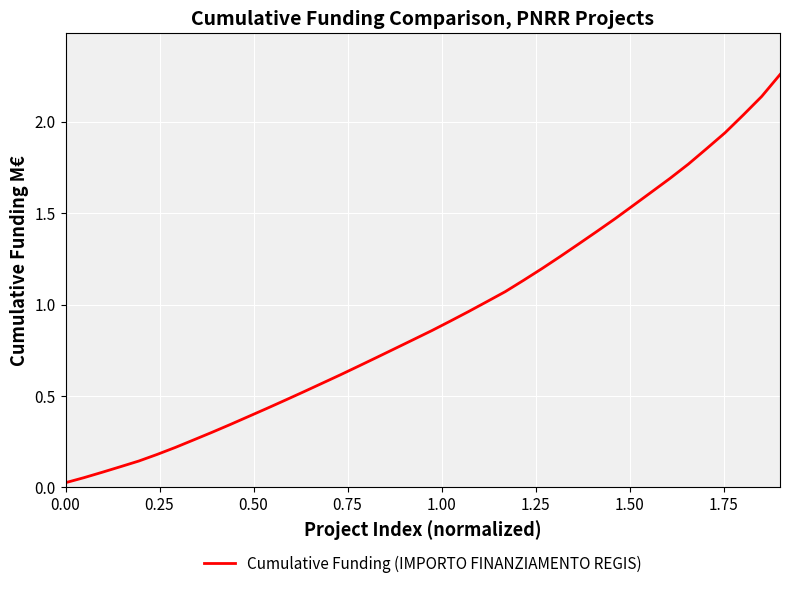

What is the difference between the maximum and minimum values?

2.2